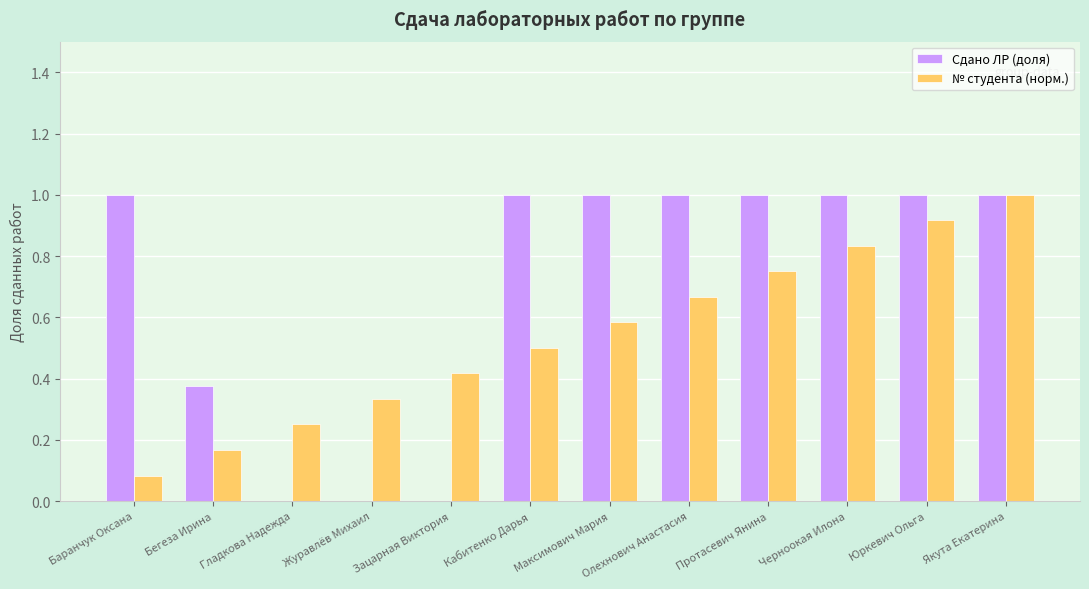

What is the sum of all Сдано ЛР (доля) values?

8.4